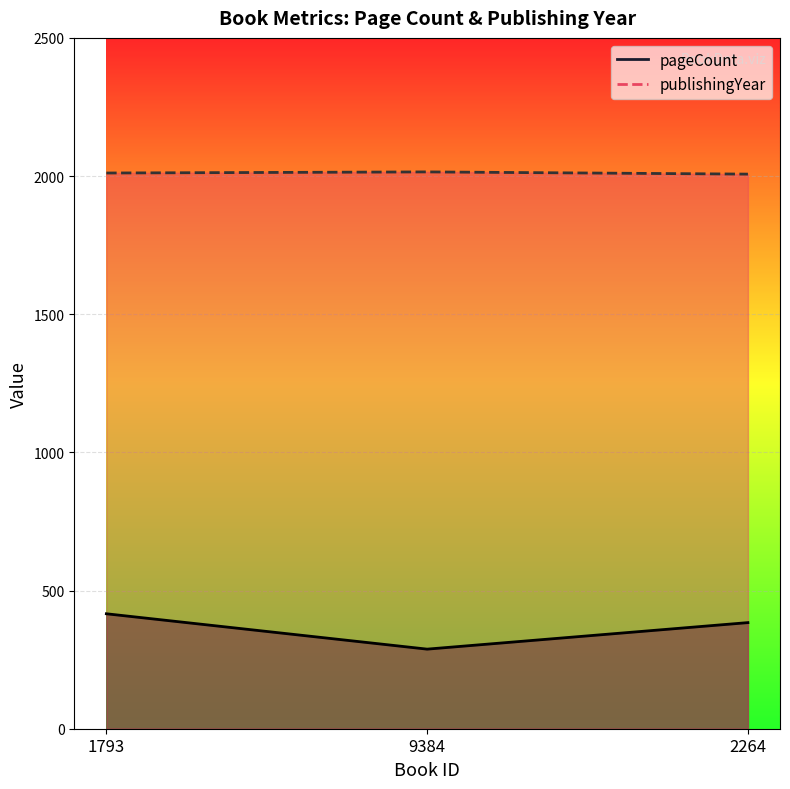

Is the value of pageCount at 1793 greater than the value of publishingYear at 2264?

No